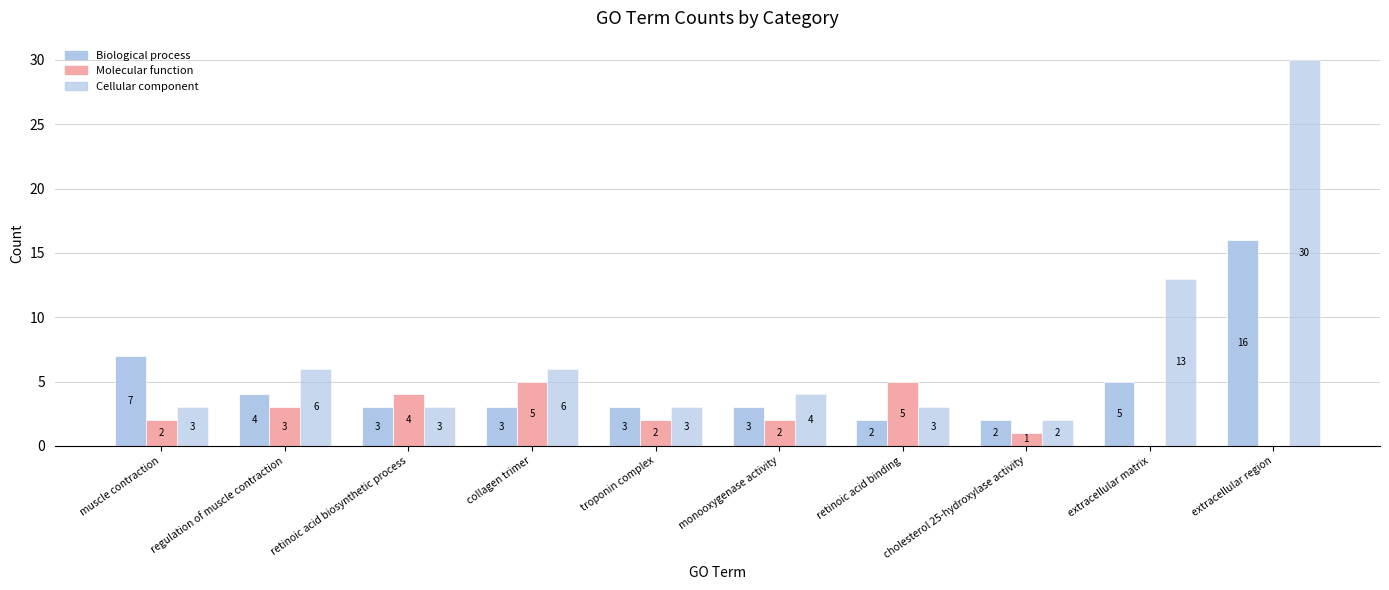

What is the total value across all series at troponin complex?

8